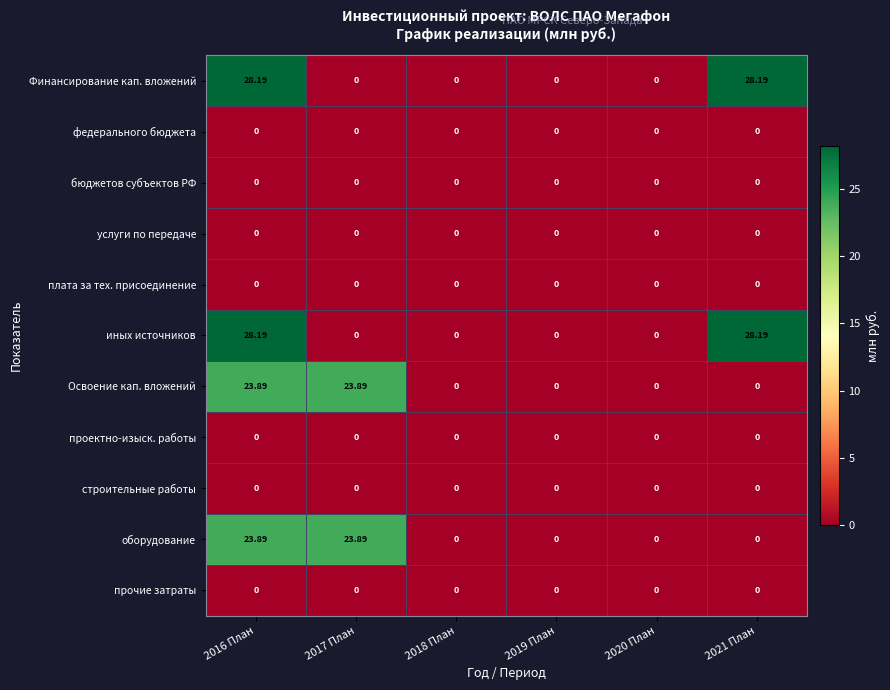

Is the value of федерального бюджета at 2018 План greater than the value of иных источников at 2016 План?

No